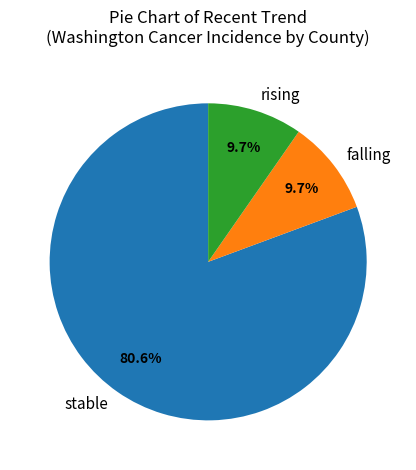

Which slice is the largest?

stable